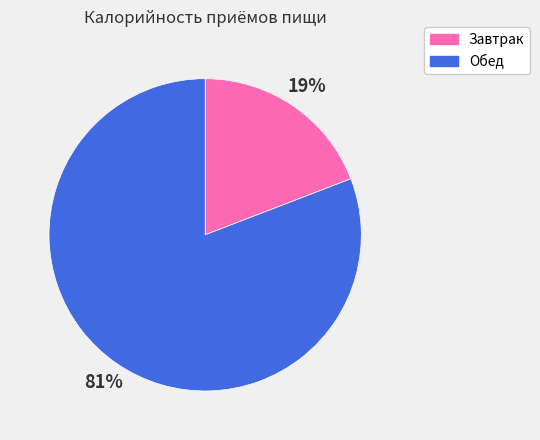

Is the sum of Обед and Завтрак greater than half?

Yes